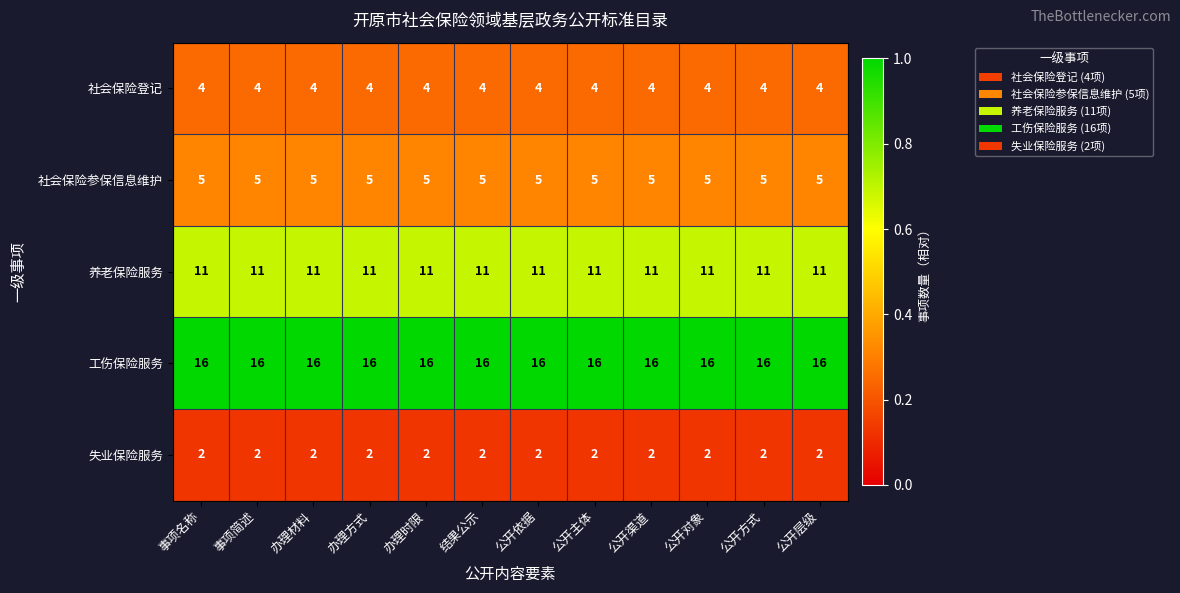

What is the minimum value for 社会保险登记?

4